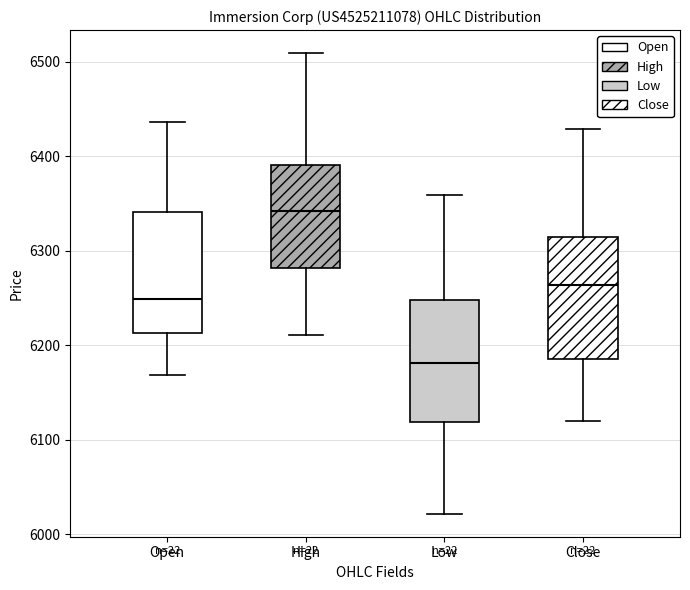

Which box has the highest median line?

High